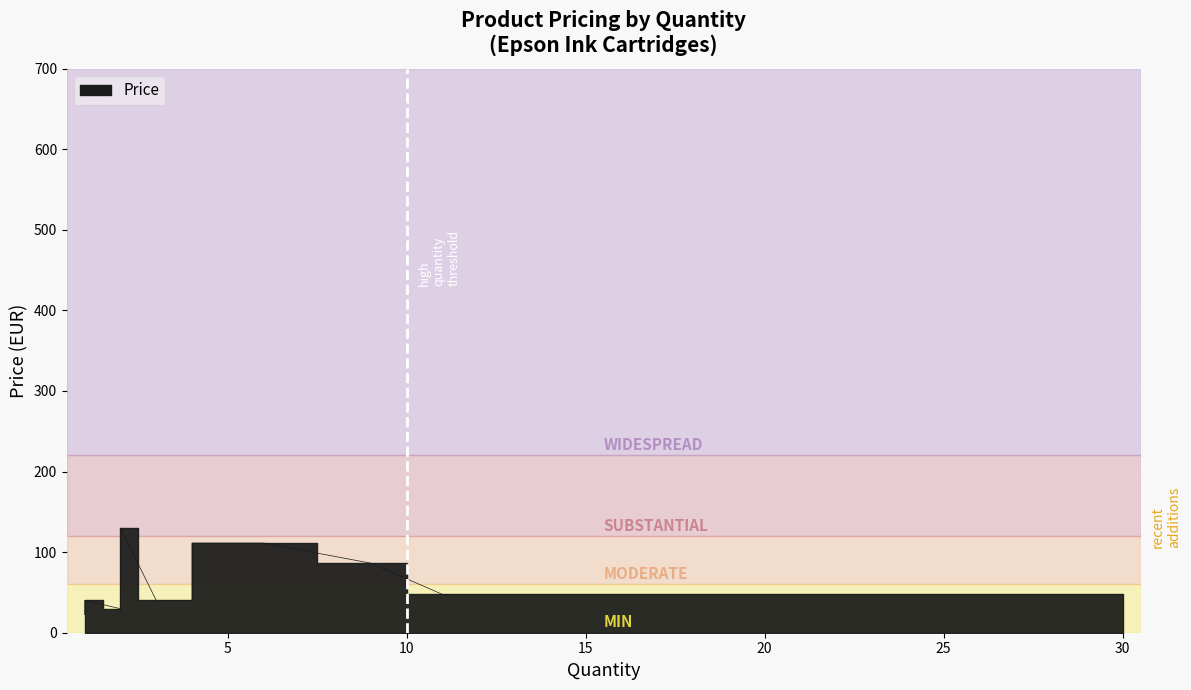

True or false: the data shows 47.5 at 30.

True